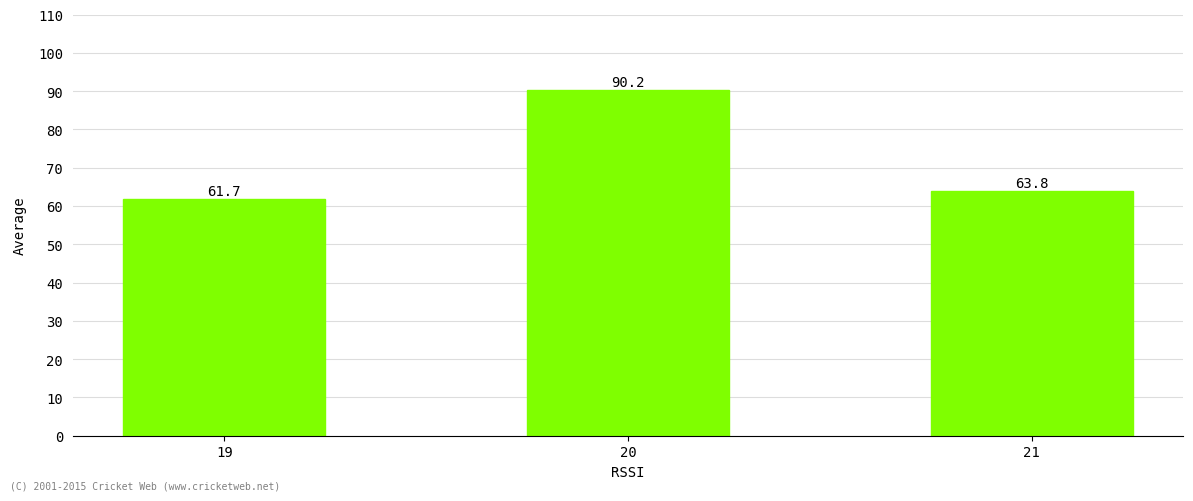

What is the value of the 3rd bar from the left?

63.8